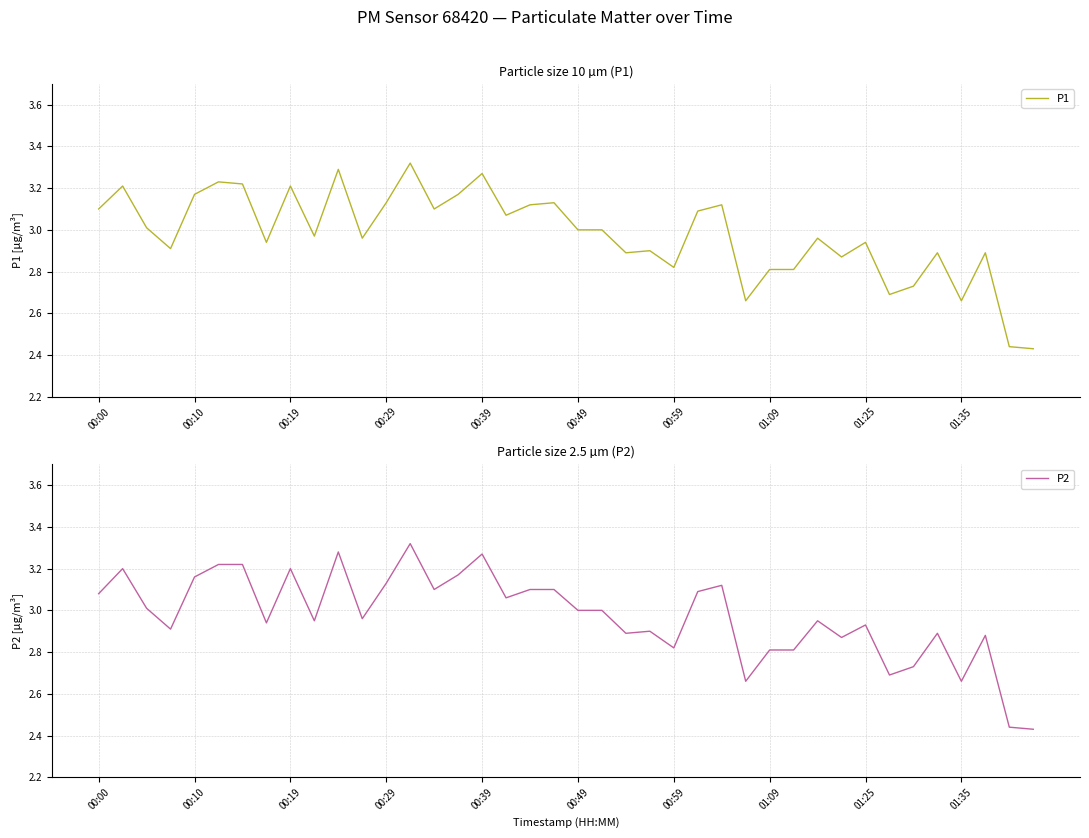

Reading left to right, list all the values displayed in this chart.

P1: 3.1	3.2	3.0	2.9	3.2	3.2	3.2	2.9	3.2	3.0	3.3	3.0	3.1	3.3	3.1	3.2	3.3	3.1	3.1	3.1	3.0	3.0	2.9	2.9	2.8	3.1	3.1	2.7	2.8	2.8	3.0	2.9	2.9	2.7	2.7	2.9	2.7	2.9	2.4	2.4
P2: 3.1	3.2	3.0	2.9	3.2	3.2	3.2	2.9	3.2	3.0	3.3	3.0	3.1	3.3	3.1	3.2	3.3	3.1	3.1	3.1	3.0	3.0	2.9	2.9	2.8	3.1	3.1	2.7	2.8	2.8	3.0	2.9	2.9	2.7	2.7	2.9	2.7	2.9	2.4	2.4